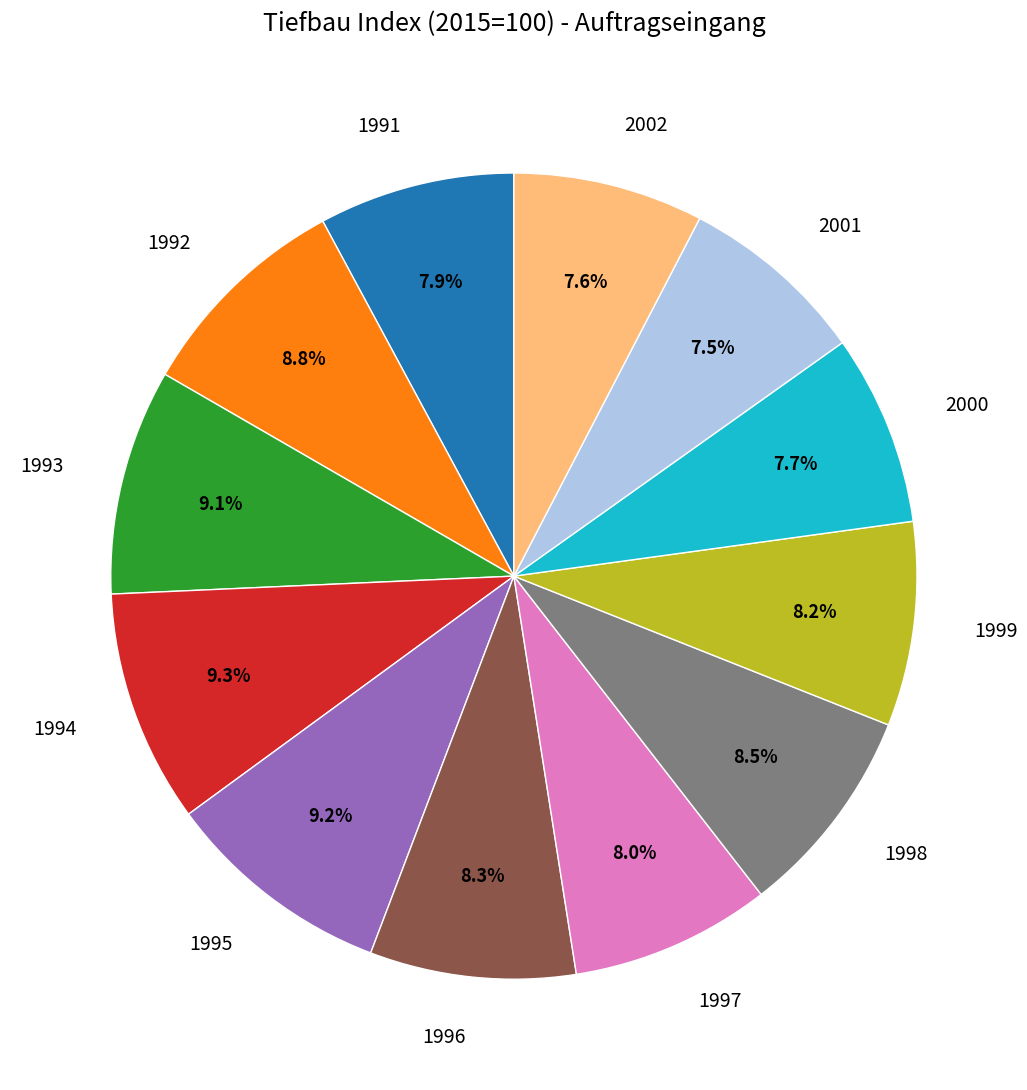

Is it true that 1998 is 18% of the pie?

False